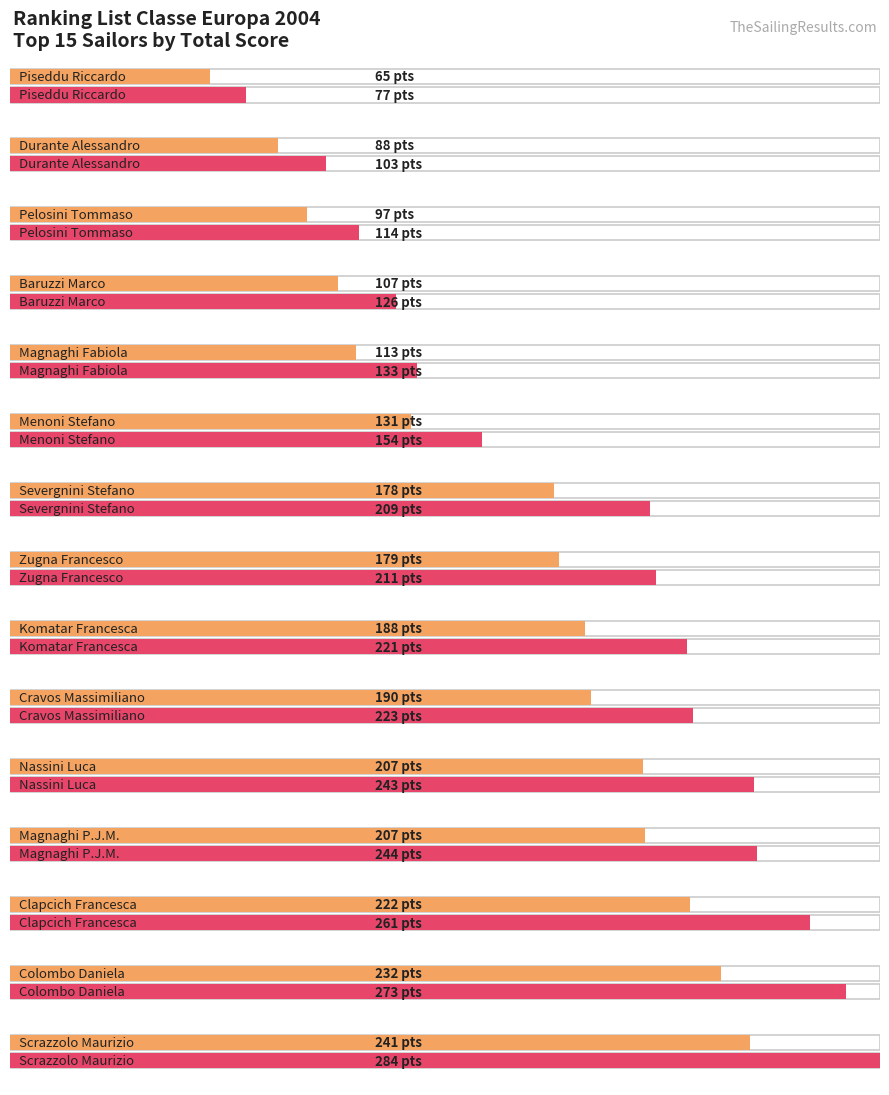

What is the label of the 6th bar from the left?

Menoni Stefano